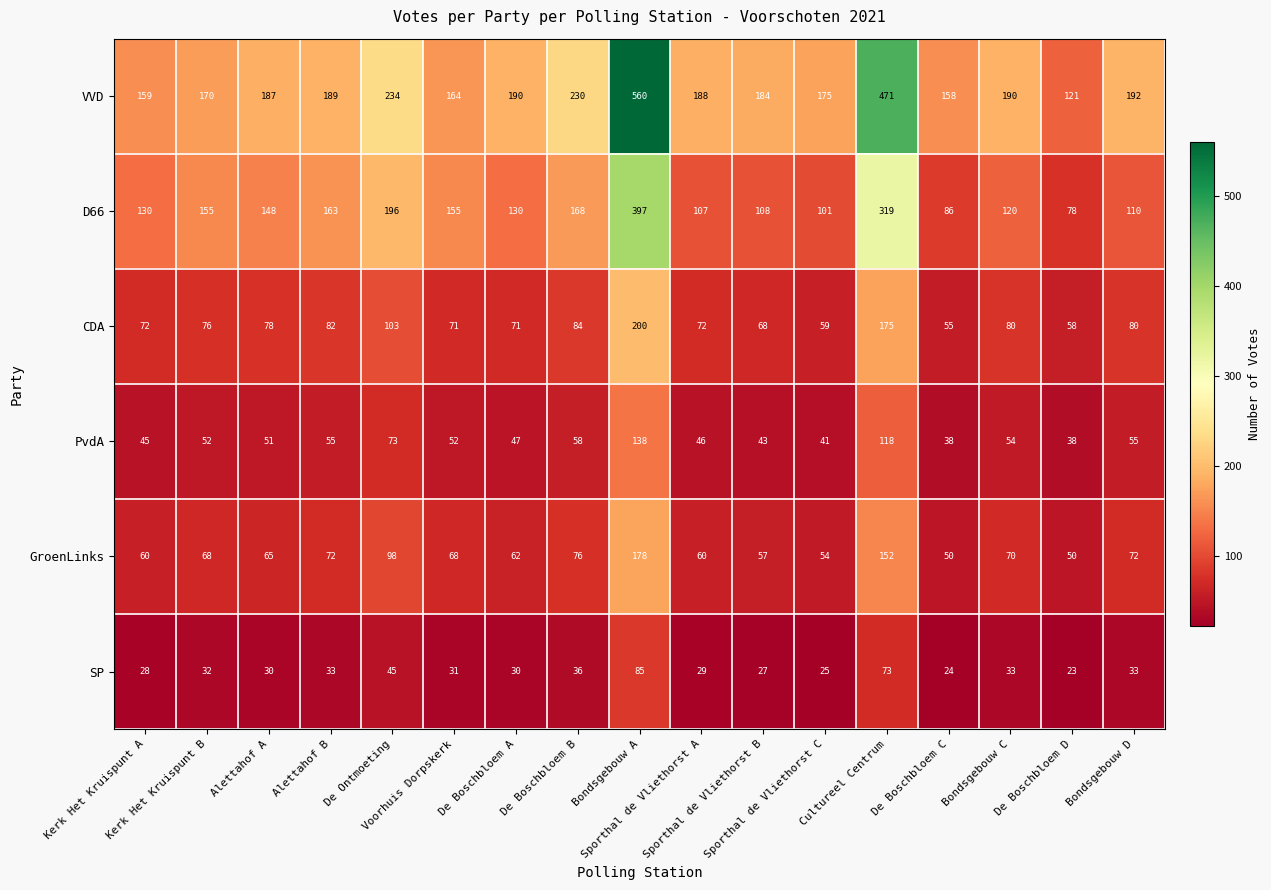

What is the spread (max minus min) of values at Sporthal de Vliethorst A?

159